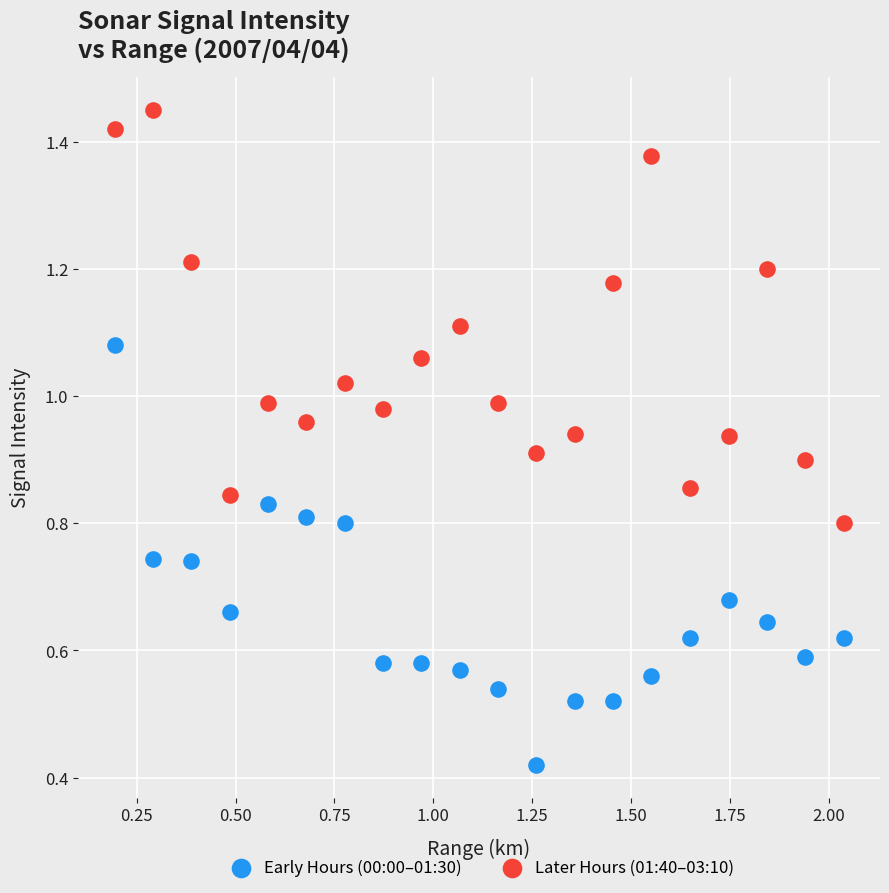

Which series reaches the minimum Y coordinate?

Early Hours (00:00–01:30)